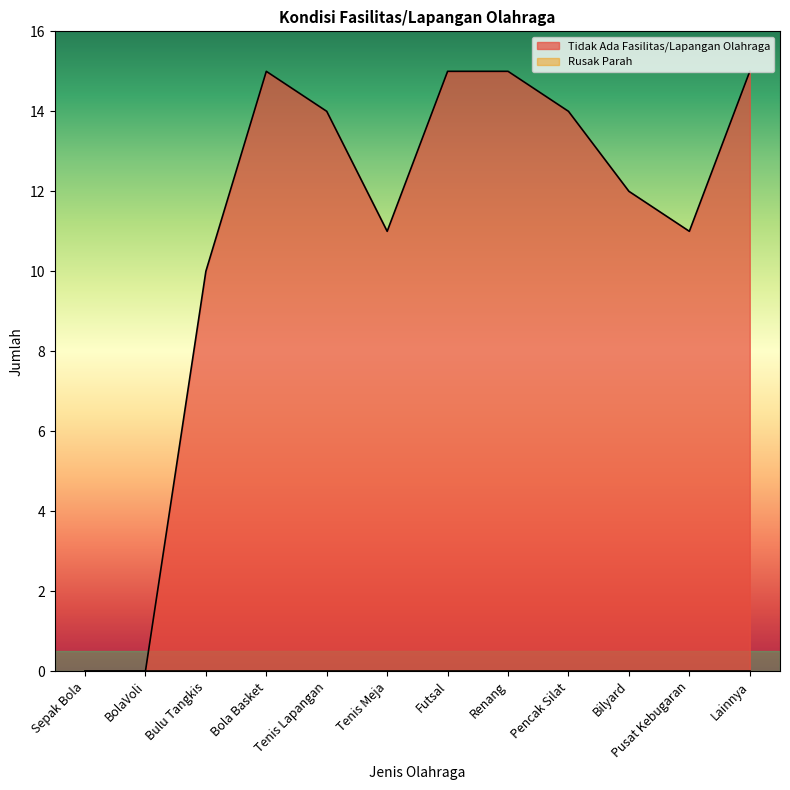

Where is the first local maximum?

Bola Basket